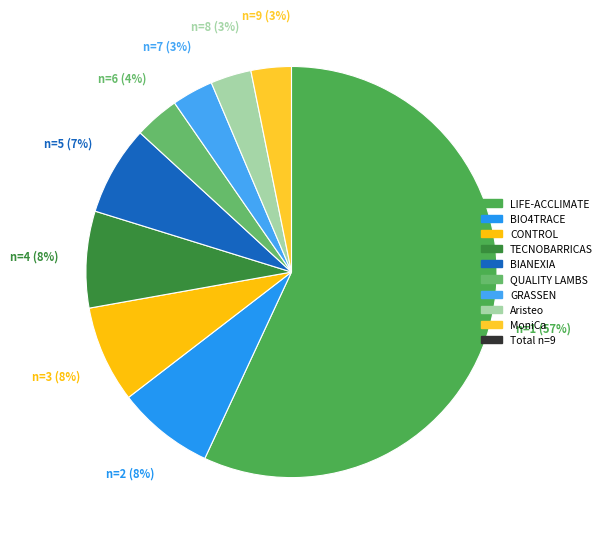

Count the number of slices in the pie.

9